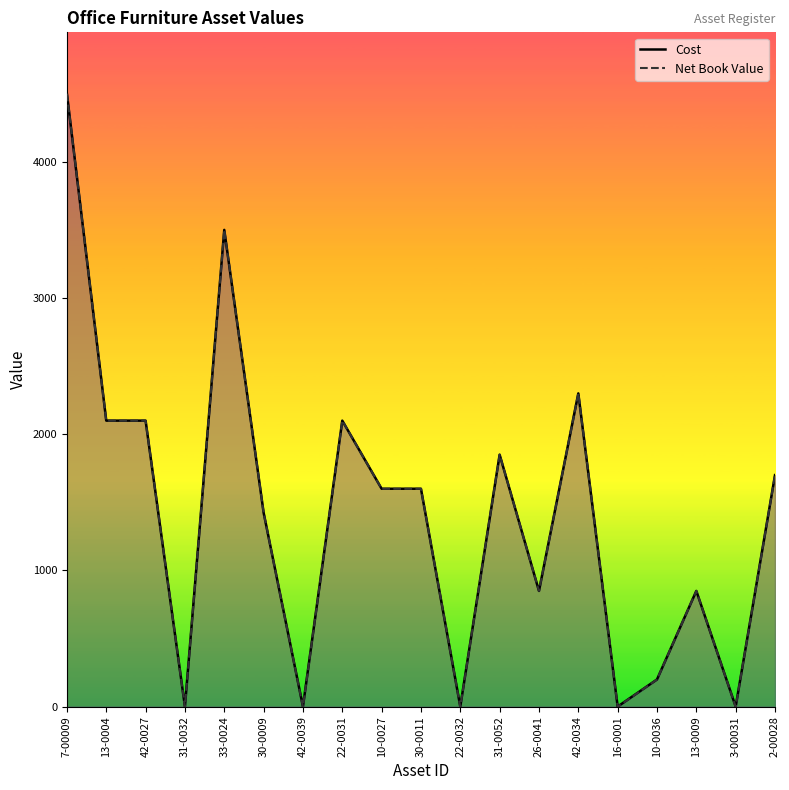

True or false: Cost has more than 1 points higher than both neighbors.

True